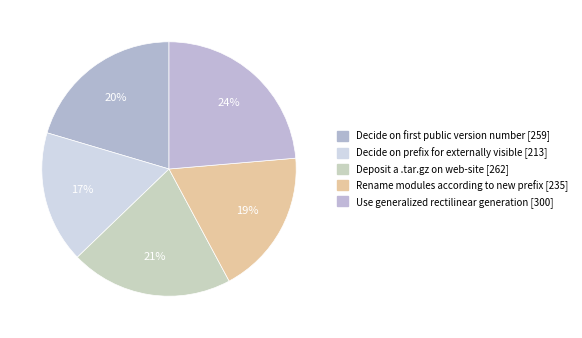

Count the number of slices in the pie.

5